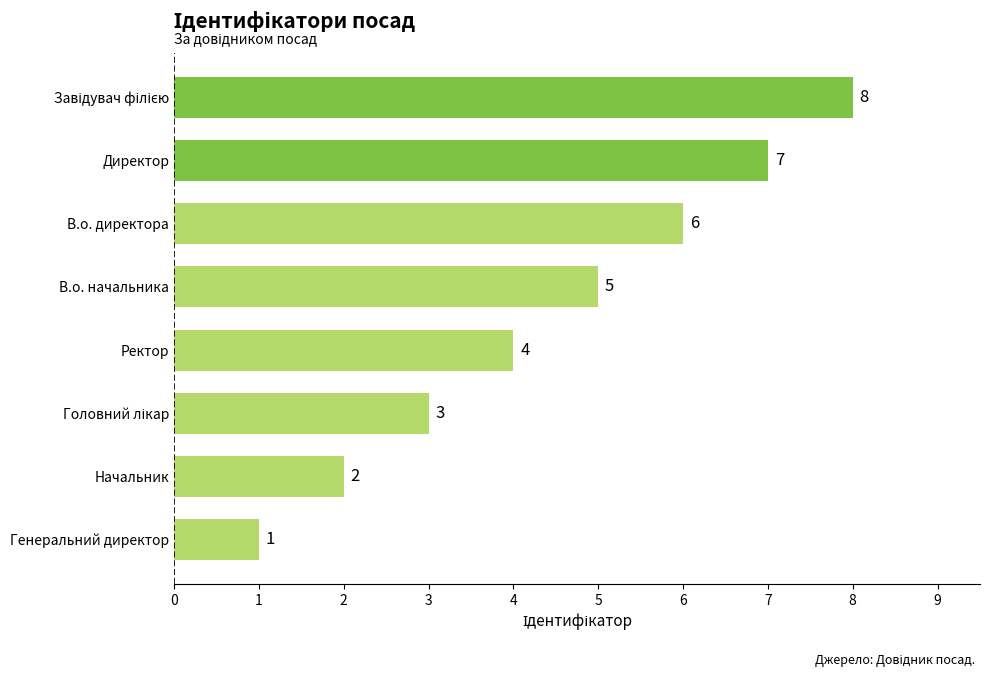

What is the maximum value shown in the chart?

8